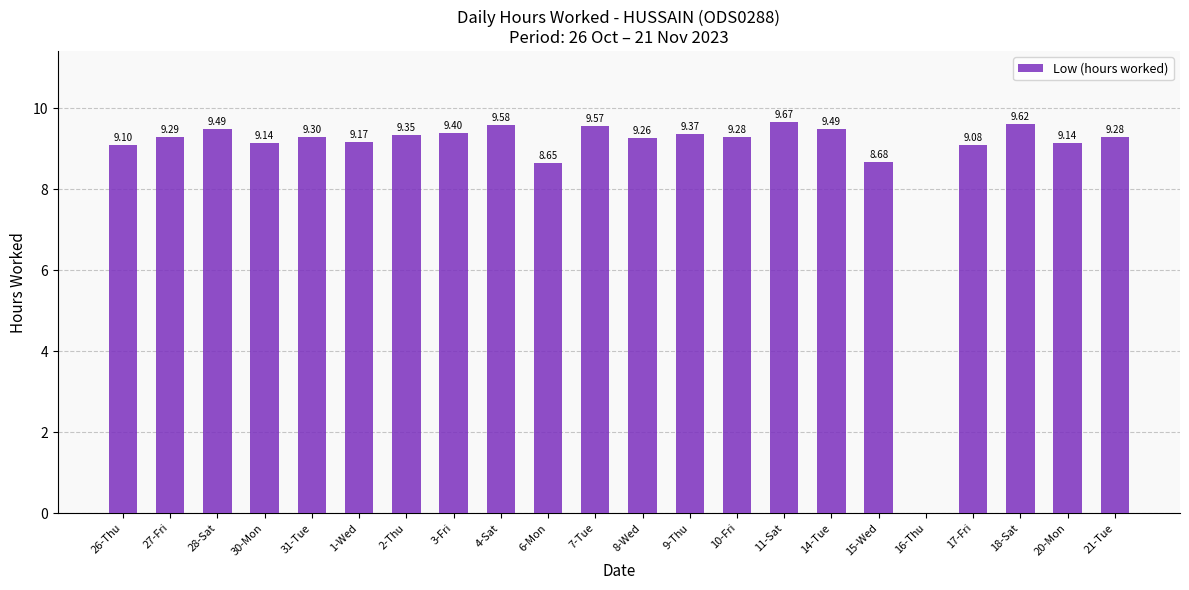

Between 11-Sat and 17-Fri, which is larger?

11-Sat